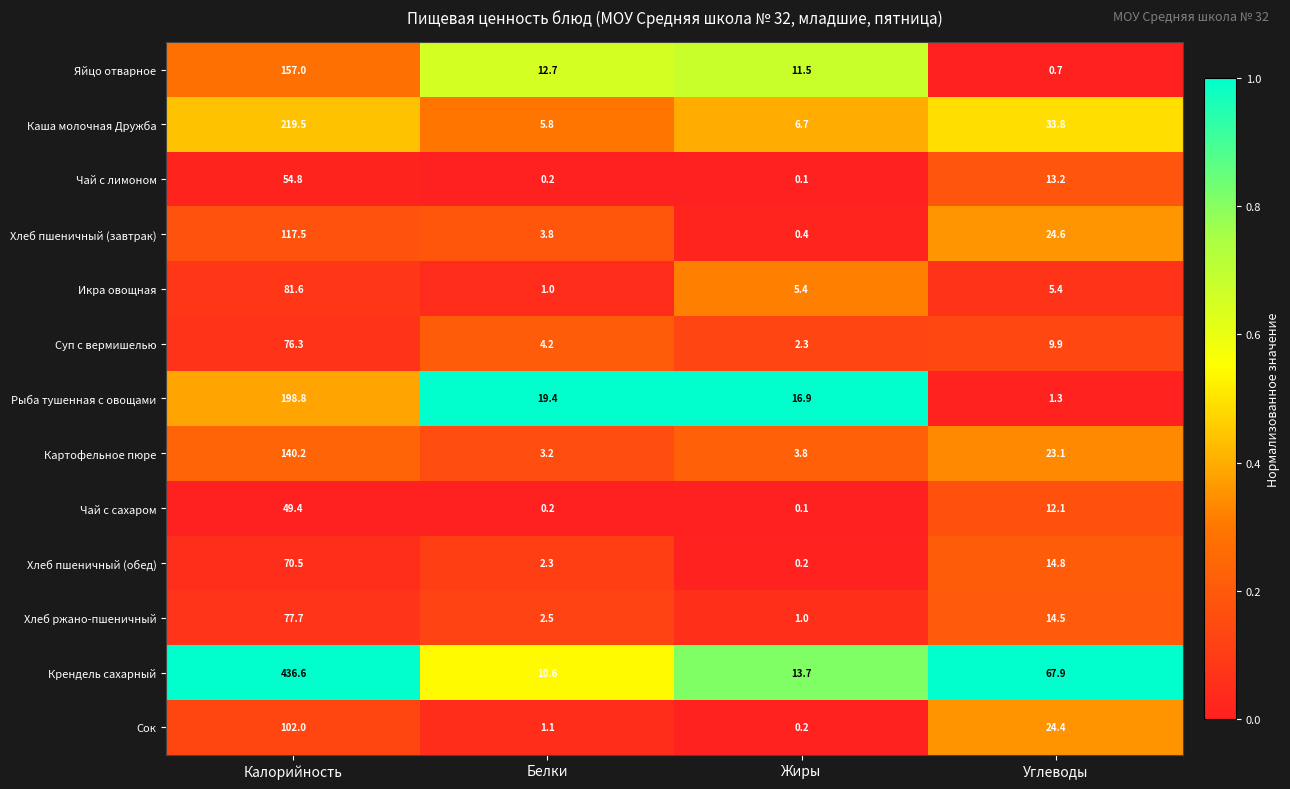

Which series changed the most between Белки and Углеводы?

Крендель сахарный